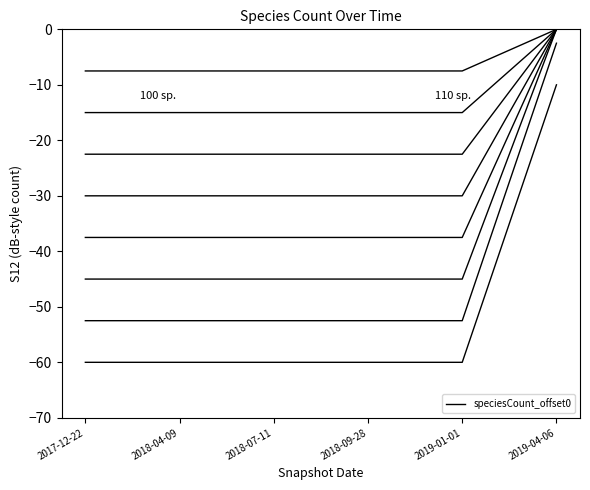

True or false: there are more than 1 points higher than both neighbors.

False